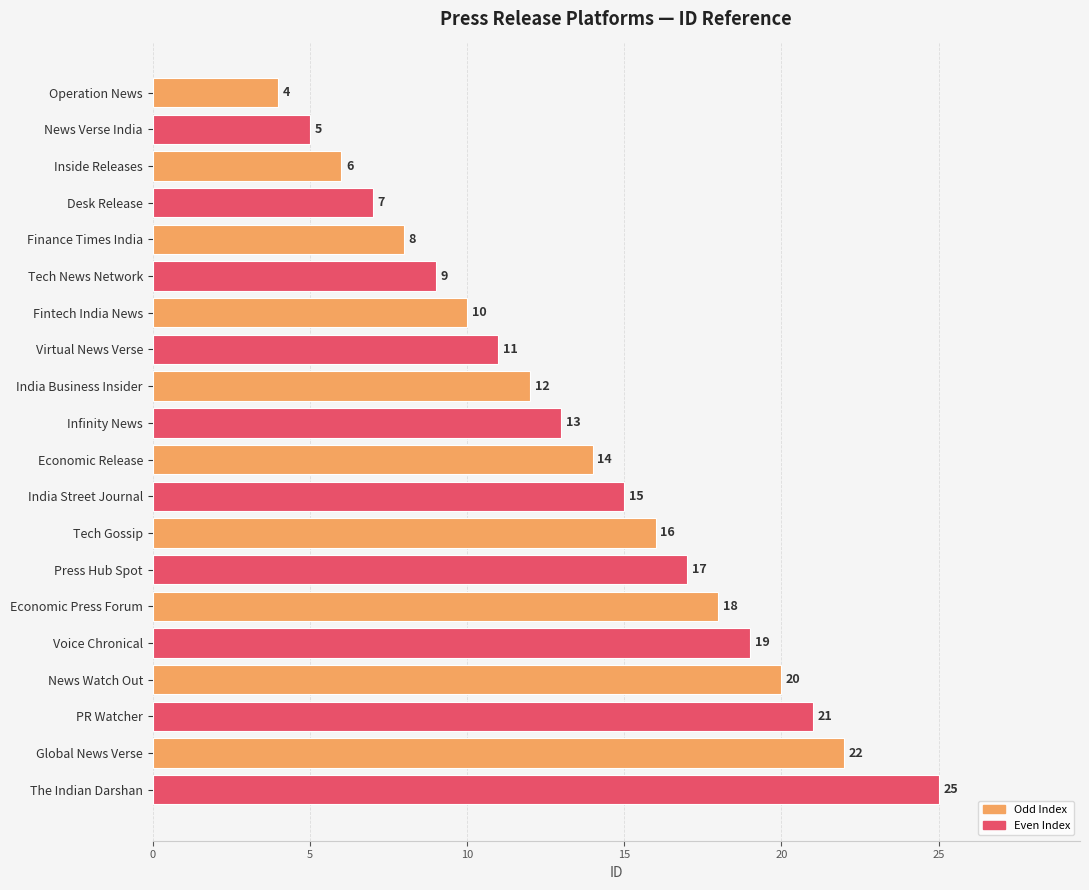

What is the average value?

14